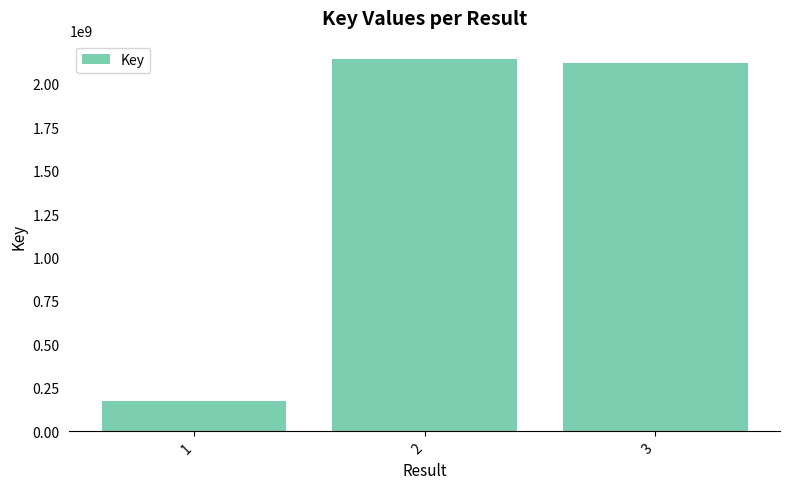

The chart shows a value of 2120068982 at 3. True or false?

True